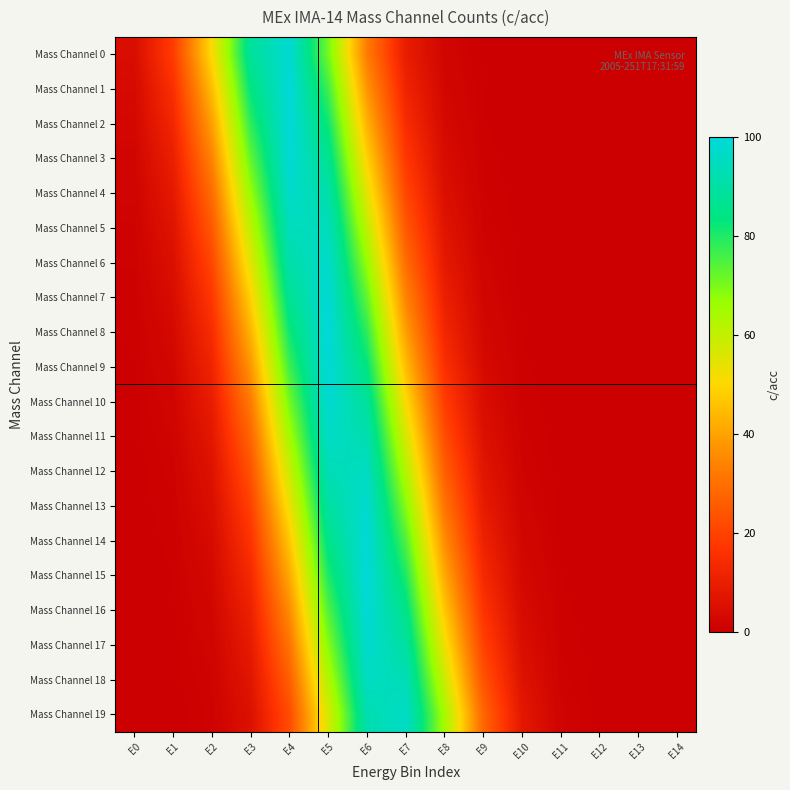

Reading left to right, what are all the values shown in this chart?

Mass Channel 0: E0=4.4	E1=18.6	E2=50.6	E3=88.2	E4=98.6	E5=70.7	E6=32.5	E7=9.6	E8=1.8	E9=0.2	E10=0.0	E11=0.0	E12=0.0	E13=0.0	E14=0.0
Mass Channel 1: E0=3.4	E1=15.4	E2=44.8	E3=83.5	E4=99.8	E5=76.4	E6=37.5	E7=11.8	E8=2.4	E9=0.3	E10=0.0	E11=0.0	E12=0.0	E13=0.0	E14=0.0
Mass Channel 2: E0=2.6	E1=12.7	E2=39.3	E3=78.3	E4=99.9	E5=81.8	E6=43.0	E7=14.5	E8=3.1	E9=0.4	E10=0.0	E11=0.0	E12=0.0	E13=0.0	E14=0.0
Mass Channel 3: E0=2.0	E1=10.3	E2=34.1	E3=72.6	E4=99.1	E5=86.7	E6=48.7	E7=17.5	E8=4.0	E9=0.6	E10=0.1	E11=0.0	E12=0.0	E13=0.0	E14=0.0
Mass Channel 4: E0=1.5	E1=8.3	E2=29.3	E3=66.7	E4=97.3	E5=91.0	E6=54.6	E7=21.0	E8=5.2	E9=0.8	E10=0.1	E11=0.0	E12=0.0	E13=0.0	E14=0.0
Mass Channel 5: E0=1.1	E1=6.6	E2=24.9	E3=60.7	E4=94.6	E5=94.6	E6=60.7	E7=24.9	E8=6.6	E9=1.1	E10=0.1	E11=0.0	E12=0.0	E13=0.0	E14=0.0
Mass Channel 6: E0=0.8	E1=5.2	E2=21.0	E3=54.6	E4=91.0	E5=97.3	E6=66.7	E7=29.3	E8=8.3	E9=1.5	E10=0.2	E11=0.0	E12=0.0	E13=0.0	E14=0.0
Mass Channel 7: E0=0.6	E1=4.0	E2=17.5	E3=48.7	E4=86.7	E5=99.1	E6=72.6	E7=34.1	E8=10.3	E9=2.0	E10=0.2	E11=0.0	E12=0.0	E13=0.0	E14=0.0
Mass Channel 8: E0=0.4	E1=3.1	E2=14.5	E3=43.0	E4=81.8	E5=99.9	E6=78.3	E7=39.3	E8=12.7	E9=2.6	E10=0.3	E11=0.0	E12=0.0	E13=0.0	E14=0.0
Mass Channel 9: E0=0.3	E1=2.4	E2=11.8	E3=37.5	E4=76.4	E5=99.8	E6=83.5	E7=44.8	E8=15.4	E9=3.4	E10=0.5	E11=0.0	E12=0.0	E13=0.0	E14=0.0
Mass Channel 10: E0=0.2	E1=1.8	E2=9.6	E3=32.5	E4=70.7	E5=98.6	E6=88.2	E7=50.6	E8=18.6	E9=4.4	E10=0.7	E11=0.1	E12=0.0	E13=0.0	E14=0.0
Mass Channel 11: E0=0.2	E1=1.4	E2=7.7	E3=27.8	E4=64.7	E5=96.5	E6=92.3	E7=56.6	E8=22.3	E9=5.6	E10=0.9	E11=0.1	E12=0.0	E13=0.0	E14=0.0
Mass Channel 12: E0=0.1	E1=1.0	E2=6.1	E3=23.6	E4=58.6	E5=93.5	E6=95.6	E7=62.7	E8=26.3	E9=7.1	E10=1.2	E11=0.1	E12=0.0	E13=0.0	E14=0.0
Mass Channel 13: E0=0.1	E1=0.7	E2=4.8	E3=19.8	E4=52.6	E5=89.7	E6=98.0	E7=68.7	E8=30.9	E9=8.9	E10=1.6	E11=0.2	E12=0.0	E13=0.0	E14=0.0
Mass Channel 14: E0=0.0	E1=0.5	E2=3.7	E3=16.4	E4=46.7	E5=85.2	E6=99.5	E7=74.5	E8=35.8	E9=11.0	E10=2.2	E11=0.3	E12=0.0	E13=0.0	E14=0.0
Mass Channel 15: E0=0.0	E1=0.4	E2=2.9	E3=13.5	E4=41.1	E5=80.1	E6=100.0	E7=80.1	E8=41.1	E9=13.5	E10=2.9	E11=0.4	E12=0.0	E13=0.0	E14=0.0
Mass Channel 16: E0=0.0	E1=0.3	E2=2.2	E3=11.0	E4=35.8	E5=74.5	E6=99.5	E7=85.2	E8=46.7	E9=16.4	E10=3.7	E11=0.5	E12=0.0	E13=0.0	E14=0.0
Mass Channel 17: E0=0.0	E1=0.2	E2=1.6	E3=8.9	E4=30.9	E5=68.7	E6=98.0	E7=89.7	E8=52.6	E9=19.8	E10=4.8	E11=0.7	E12=0.1	E13=0.0	E14=0.0
Mass Channel 18: E0=0.0	E1=0.1	E2=1.2	E3=7.1	E4=26.3	E5=62.7	E6=95.6	E7=93.5	E8=58.6	E9=23.6	E10=6.1	E11=1.0	E12=0.1	E13=0.0	E14=0.0
Mass Channel 19: E0=0.0	E1=0.1	E2=0.9	E3=5.6	E4=22.3	E5=56.6	E6=92.3	E7=96.5	E8=64.7	E9=27.8	E10=7.7	E11=1.4	E12=0.2	E13=0.0	E14=0.0